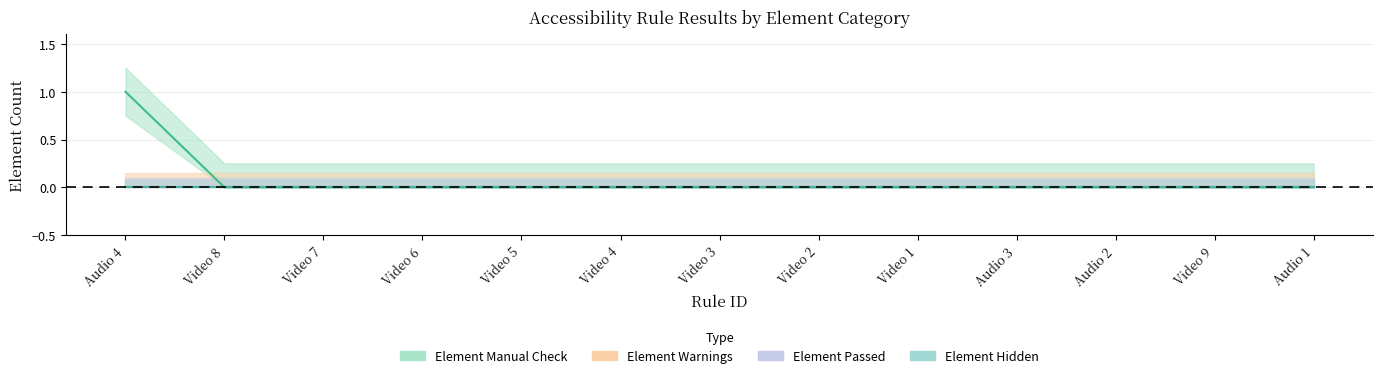

Which series has the widest spread of values?

Element Manual Check